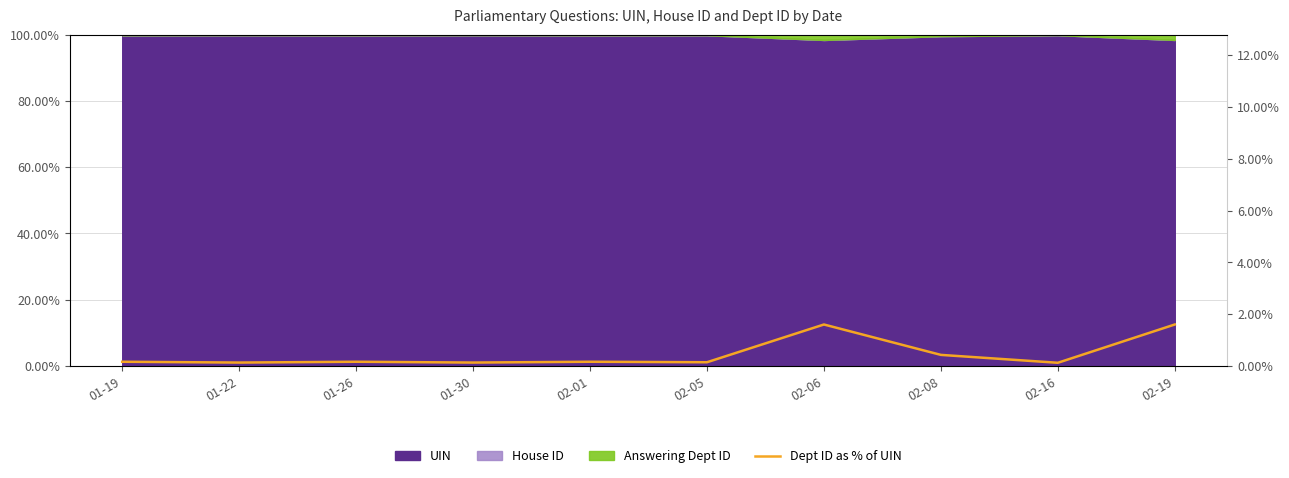

At which category does the chart reach its minimum across all series?

02-16